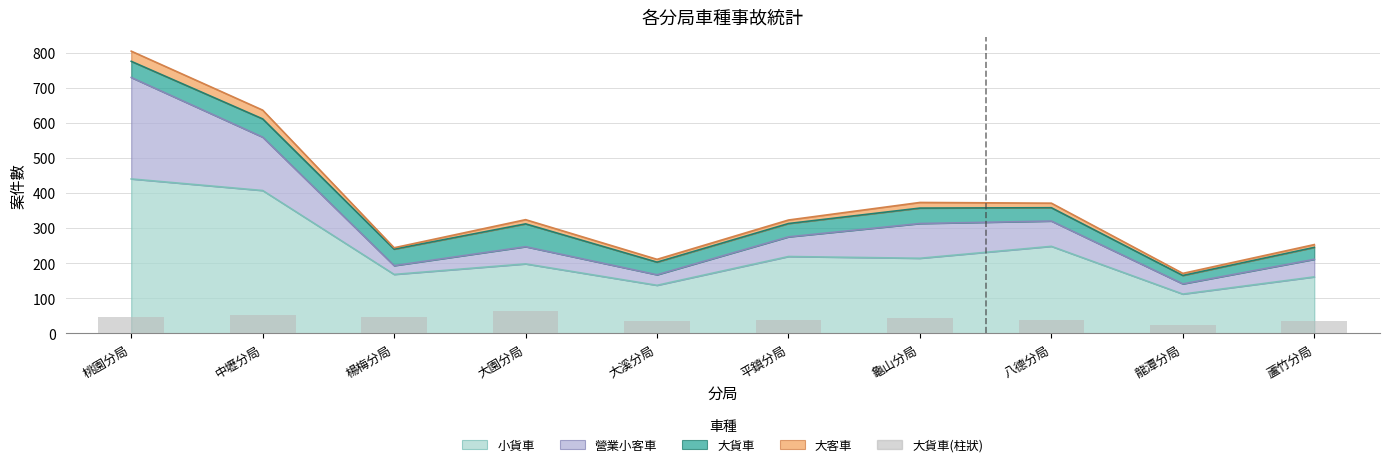

What is the value of the 9th bar from the left?

24